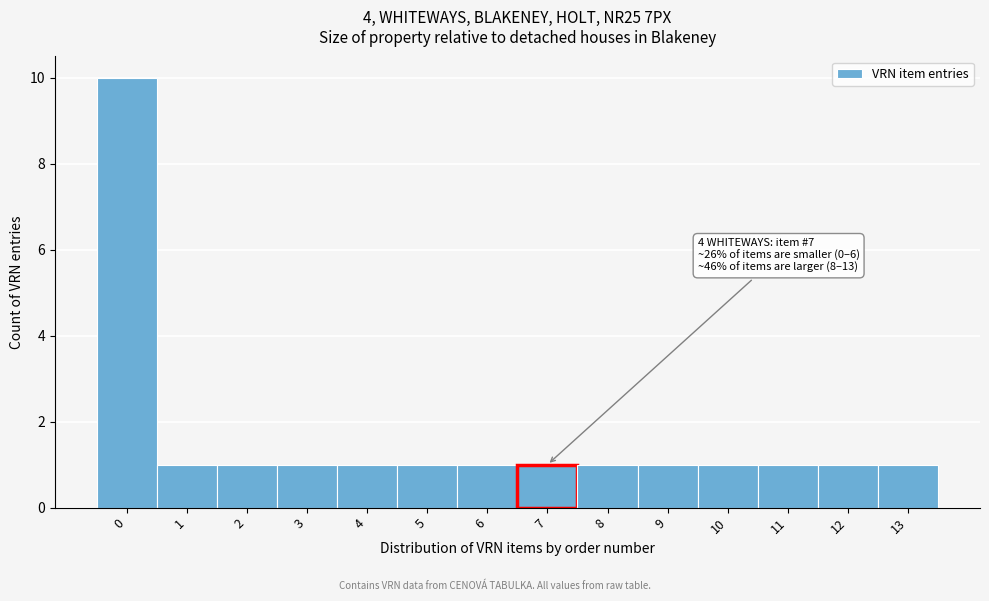

Which range on the x-axis has the tallest bar?

-0.5 to 0.5